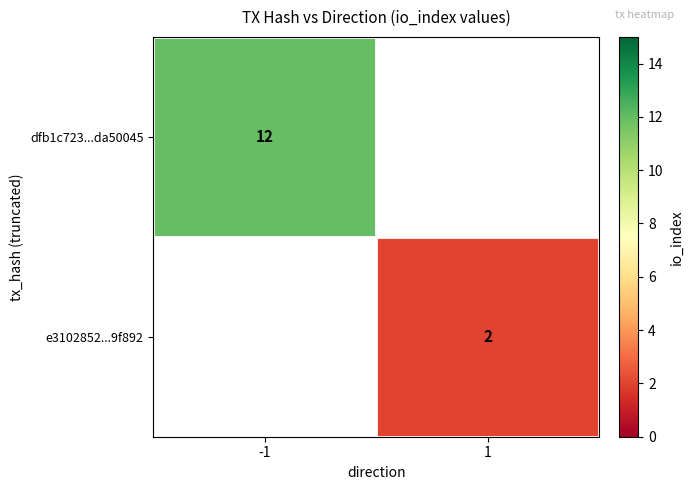

Is the value of dfb1c723...da50045 at -1 greater than the value of e3102852...9f892 at 1?

Yes